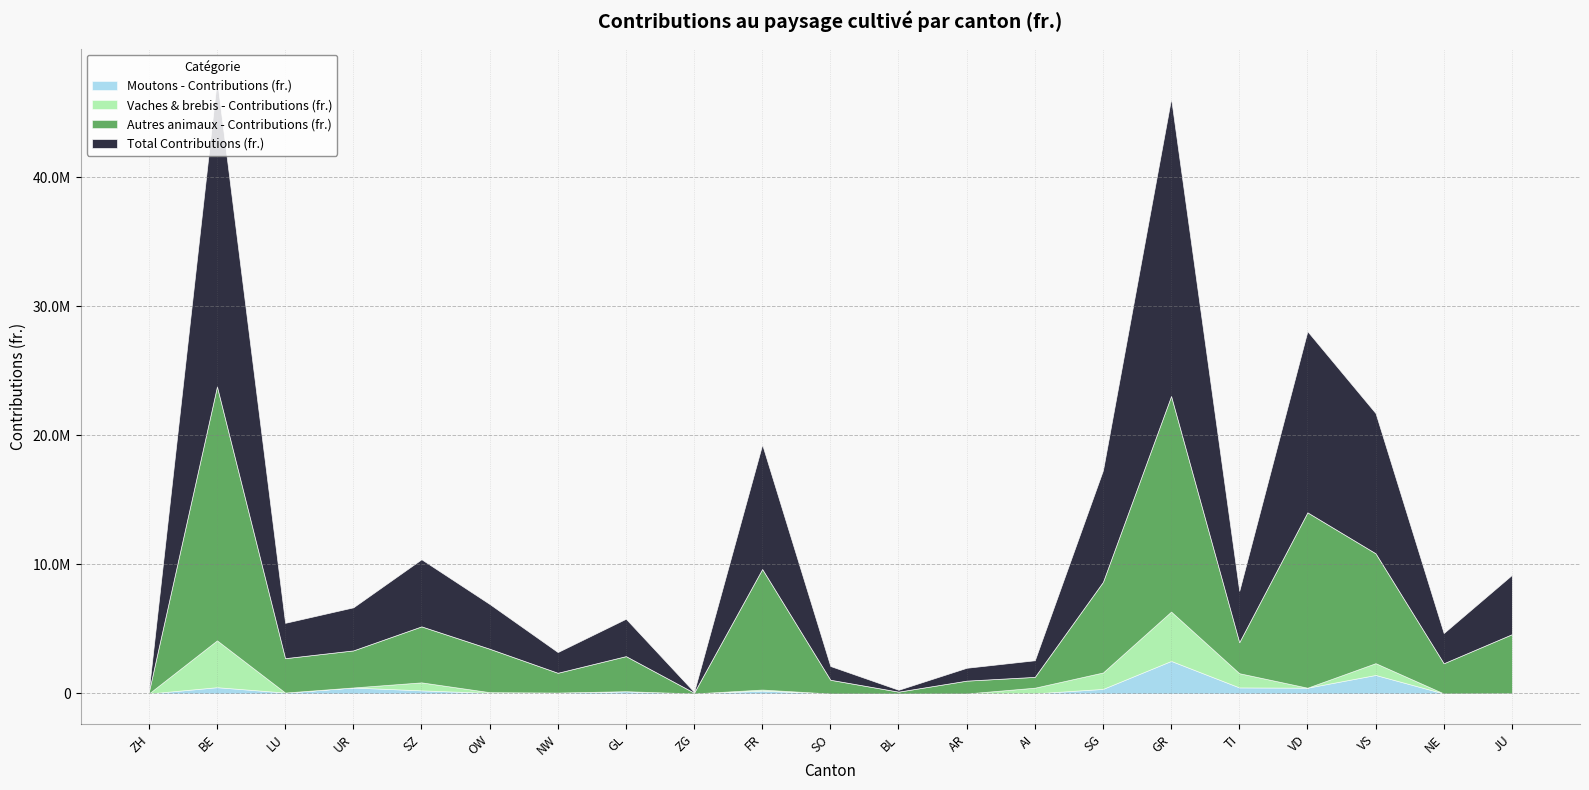

Reading left to right, what are all the values shown in this chart?

Moutons - Contributions (fr.): 0.0	489605.1	74287.1	465652.2	243286.3	47293.8	53459.1	177978.6	0.0	221179.8	360.0	0.0	2201.6	12687.9	356490.6	2524169.0	471108.0	451692.0	1437152.5	5110.4	16534.4
Vaches & brebis - Contributions (fr.): 0.0	3627285.0	0.0	3200.0	619952.0	57200.0	21931.0	0.0	6000.0	85864.0	0.0	0.0	0.0	439567.0	1273063.0	3822636.0	1102216.0	0.0	915316.0	0.0	0.0
Autres animaux - Contributions (fr.): 123368.0	19670479.6	2662524.0	2869368.6	4336906.0	3363484.1	1529900.9	2717517.6	57544.0	9337262.1	1064607.0	144362.2	994500.4	835237.4	7017188.7	16699272.0	2402894.3	13580329.9	8507588.6	2337394.0	4576933.5
Total Contributions (fr.): 123368.0	23789155.2	2736811.1	3337526.1	5200144.3	3467978.0	1605290.9	2895496.2	63544.0	9644305.8	1064967.0	144362.2	996702.1	1287492.3	8646742.3	23046077.0	3976218.3	14032021.9	10860057.1	2342504.4	4593467.8